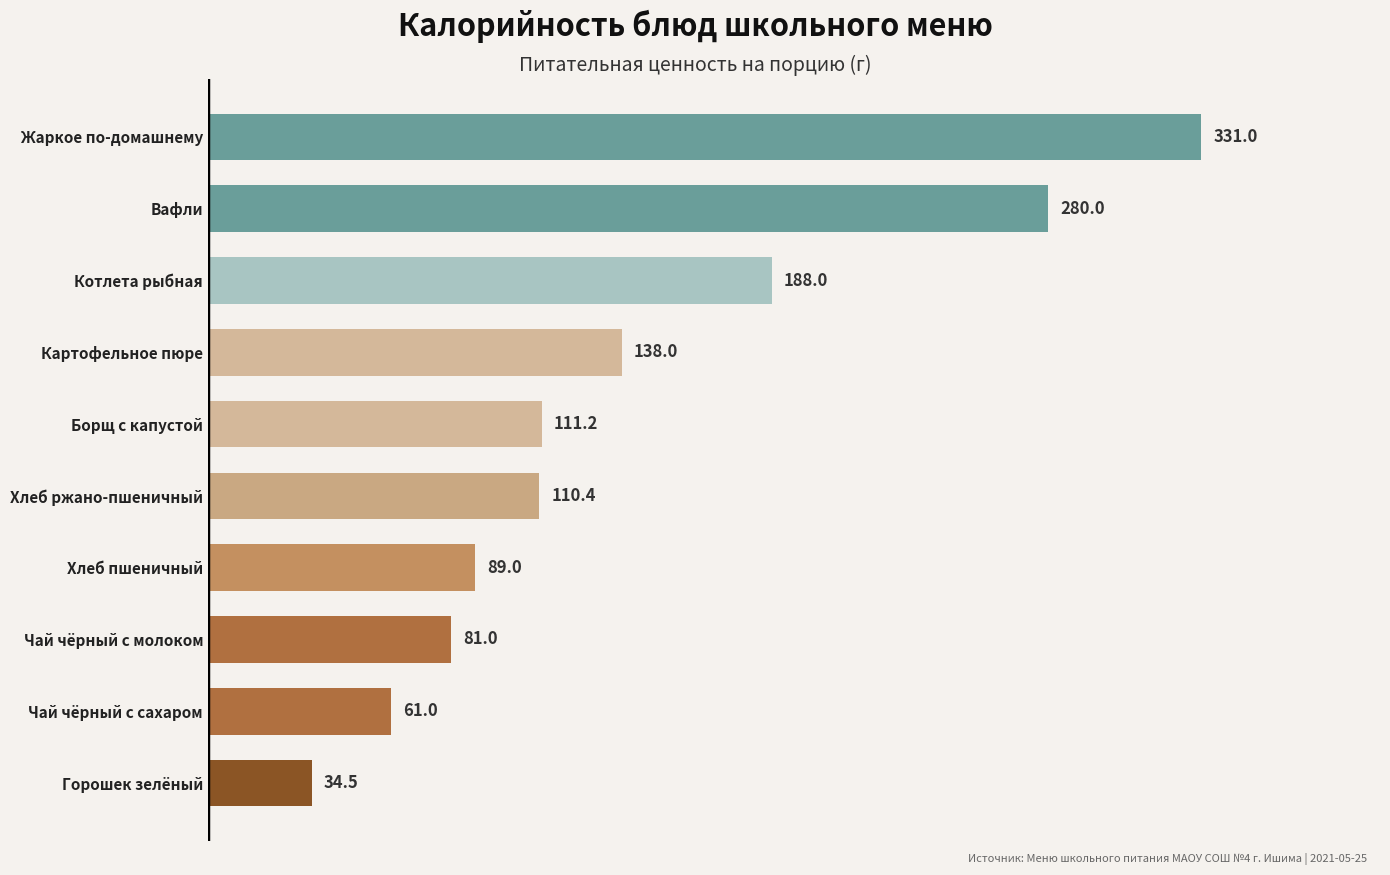

Reading bottom to top, extract all data points from this chart.

Горошек зелёный=34.5	Чай чёрный с сахаром=61.0	Чай чёрный с молоком=81.0	Хлеб пшеничный=89.0	Хлеб ржано-пшеничный=110.4	Борщ с капустой=111.2	Картофельное пюре=138.0	Котлета рыбная=188.0	Вафли=280.0	Жаркое по-домашнему=331.0